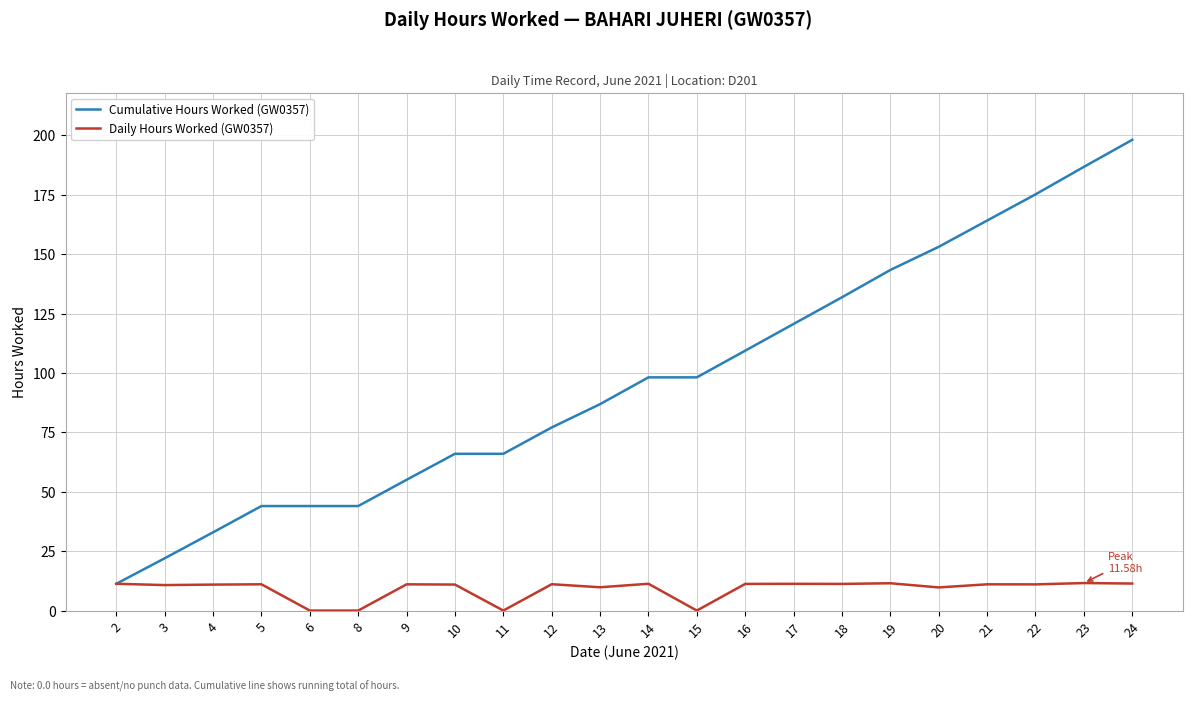

What is the difference between the Cumulative Hours Worked (GW0357) values at 6 and 13?

42.9